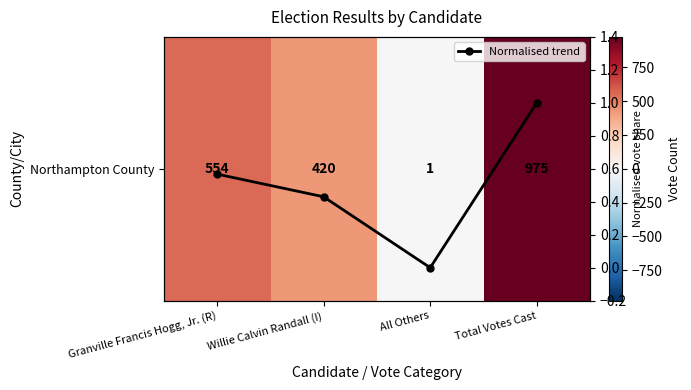

Is it true that Northampton County equals 752.9 at Granville Francis Hogg, Jr. (R)?

False